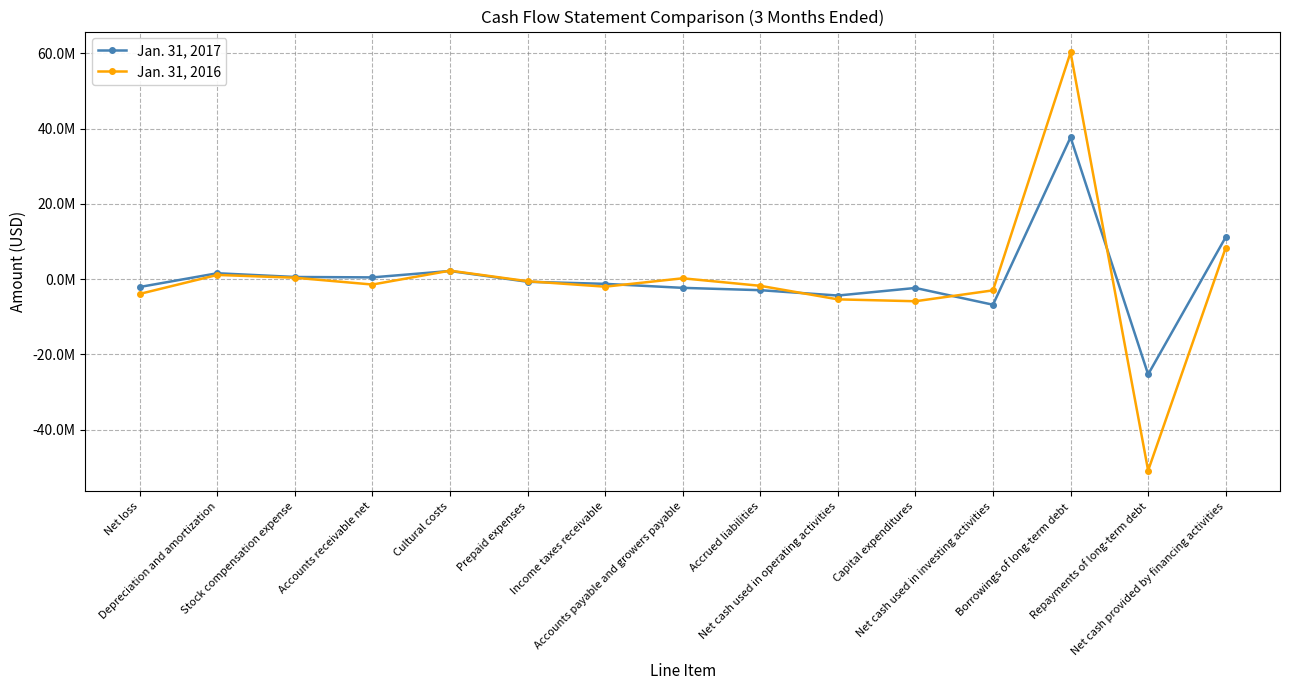

Reading left to right, extract all data points from this chart.

Jan. 31, 2017: Net loss=-2072000	Depreciation and amortization=1577000	Stock compensation expense=587000	Accounts receivable net=479000	Cultural costs=2179000	Prepaid expenses=-688000	Income taxes receivable=-1238000	Accounts payable and growers payable=-2301000	Accrued liabilities=-2921000	Net cash used in operating activities=-4343000	Capital expenditures=-2331000	Net cash used in investing activities=-6787000	Borrowings of long-term debt=37680000	Repayments of long-term debt=-25288000	Net cash provided by financing activities=11161000
Jan. 31, 2016: Net loss=-3912000	Depreciation and amortization=1128000	Stock compensation expense=393000	Accounts receivable net=-1424000	Cultural costs=2266000	Prepaid expenses=-539000	Income taxes receivable=-1992000	Accounts payable and growers payable=237000	Accrued liabilities=-1762000	Net cash used in operating activities=-5357000	Capital expenditures=-5861000	Net cash used in investing activities=-2967000	Borrowings of long-term debt=60225000	Repayments of long-term debt=-50824000	Net cash provided by financing activities=8345000